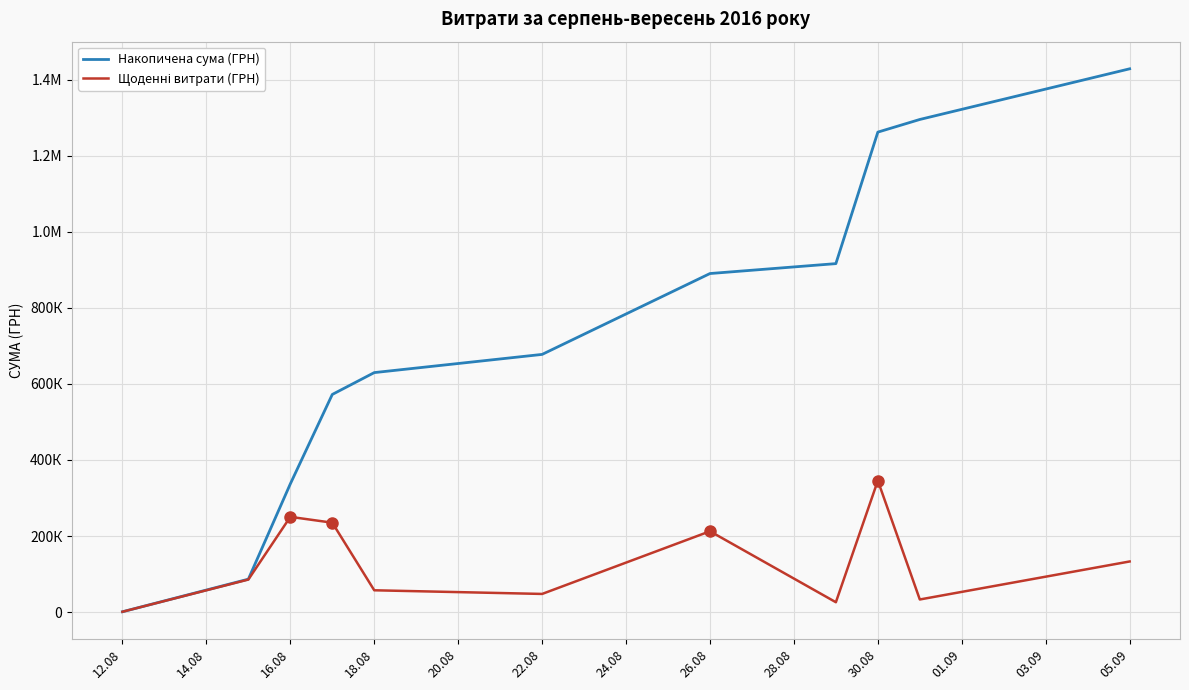

Is this an area chart (filled region under the line)?

No